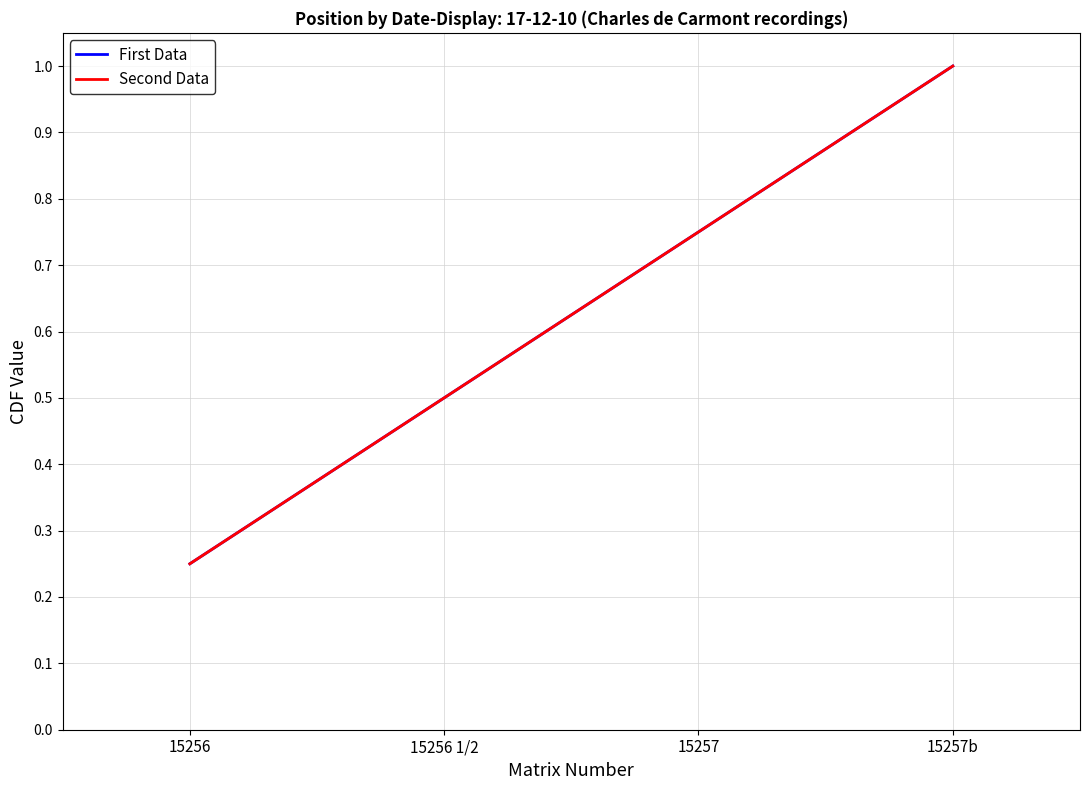

The value of Second Data at 15257b is 1.6. True or false?

False